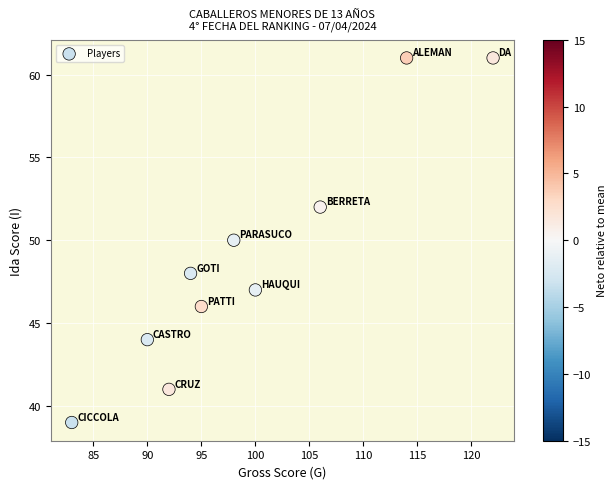

What is the range of Y values (max minus min)?

22